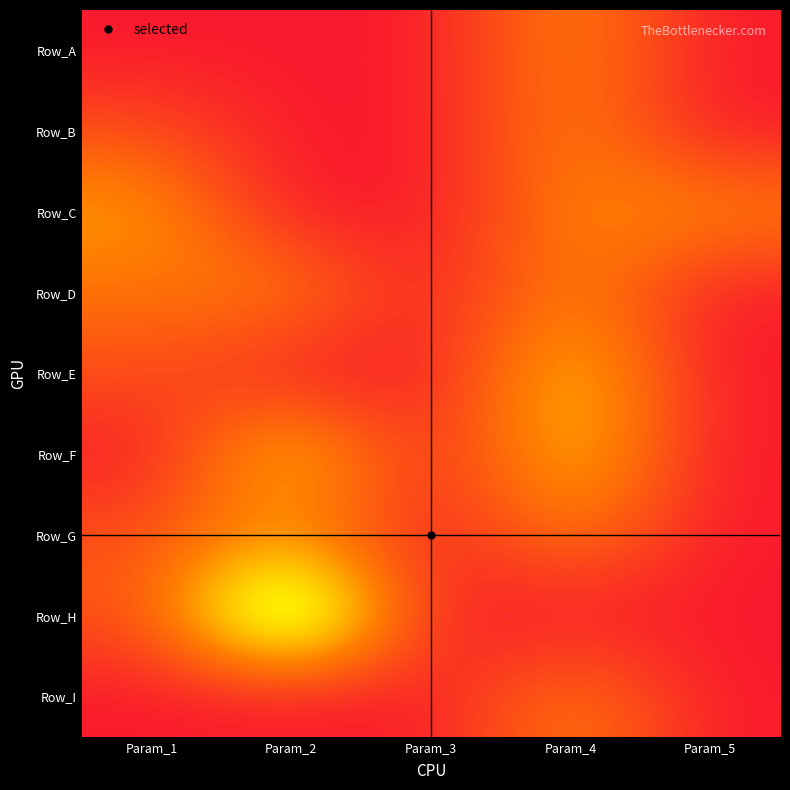

Between Param_5 and Param_1, which is larger?

Param_5